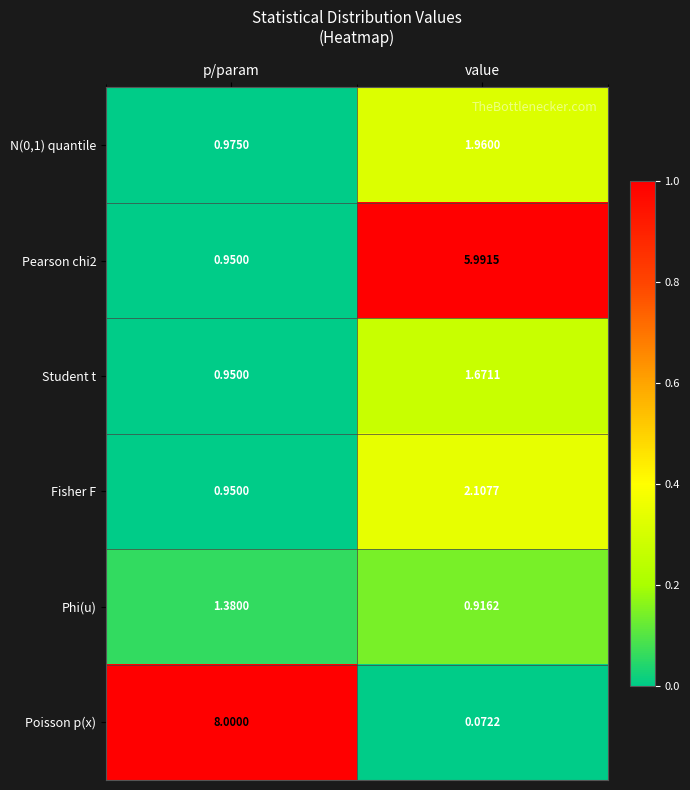

Is the value of N(0,1) quantile at p/param greater than the value of Student t at p/param?

Yes